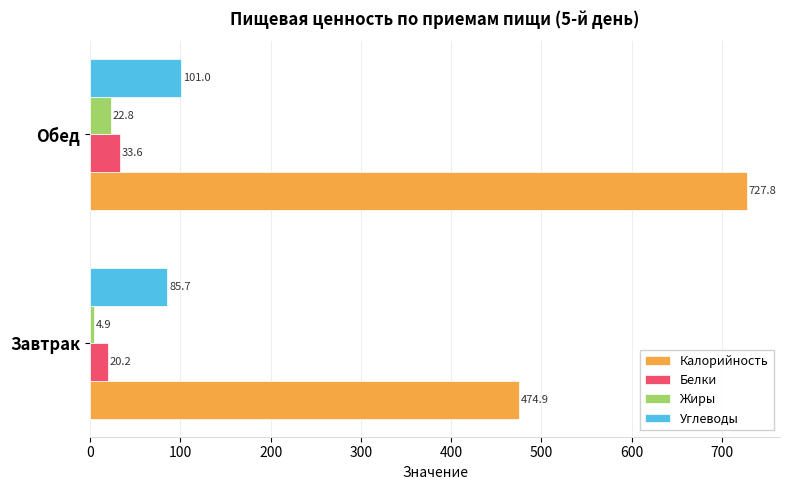

What is the difference between the maximum and minimum values in the Жиры series?

17.9